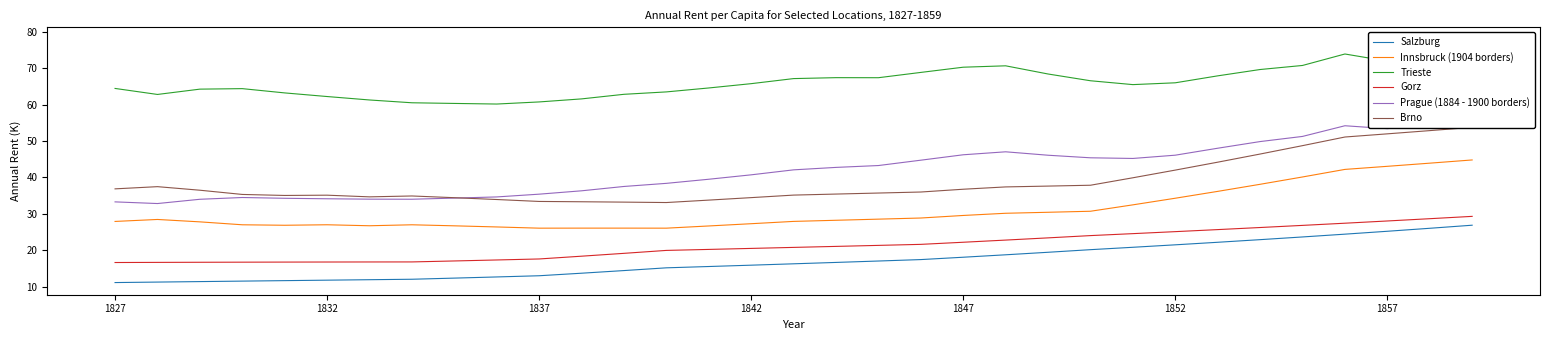

The Innsbruck (1904 borders) series shows 26.0 at 1837. True or false?

True